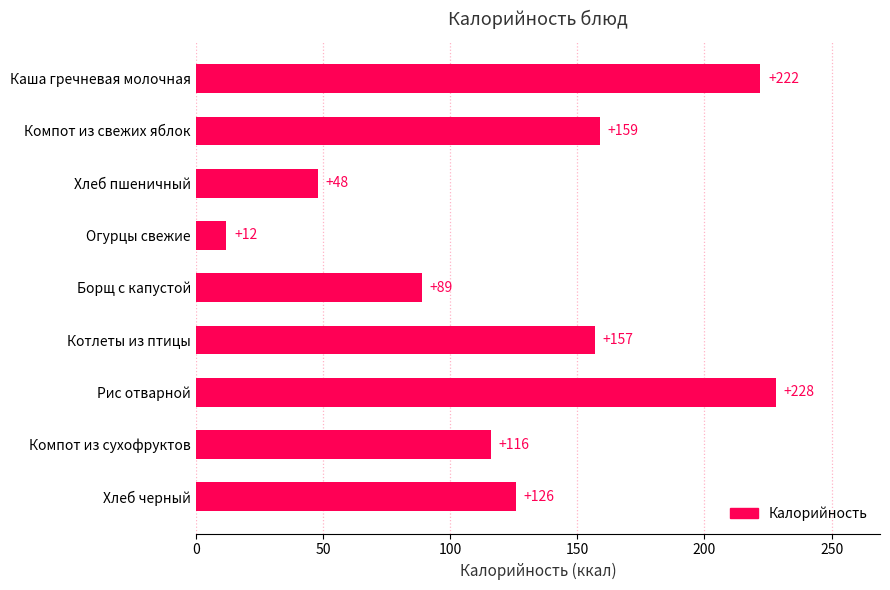

Which category has the highest value across all series?

Рис отварной